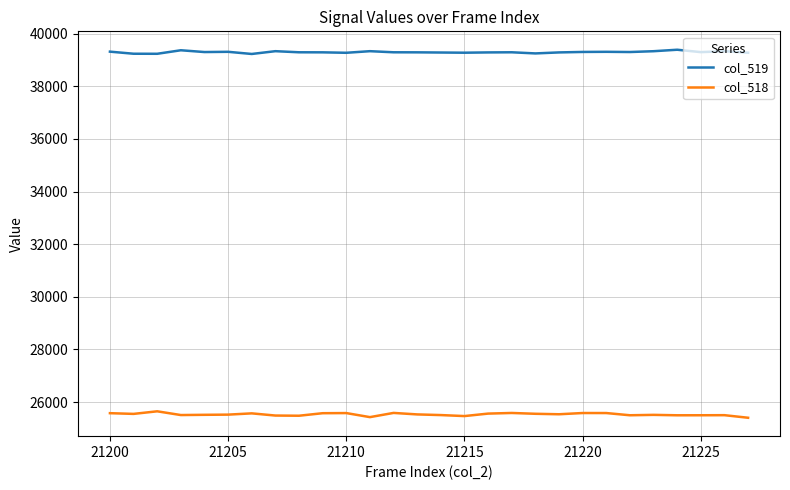

True or false: col_519 has more than 2 interior local peaks.

True